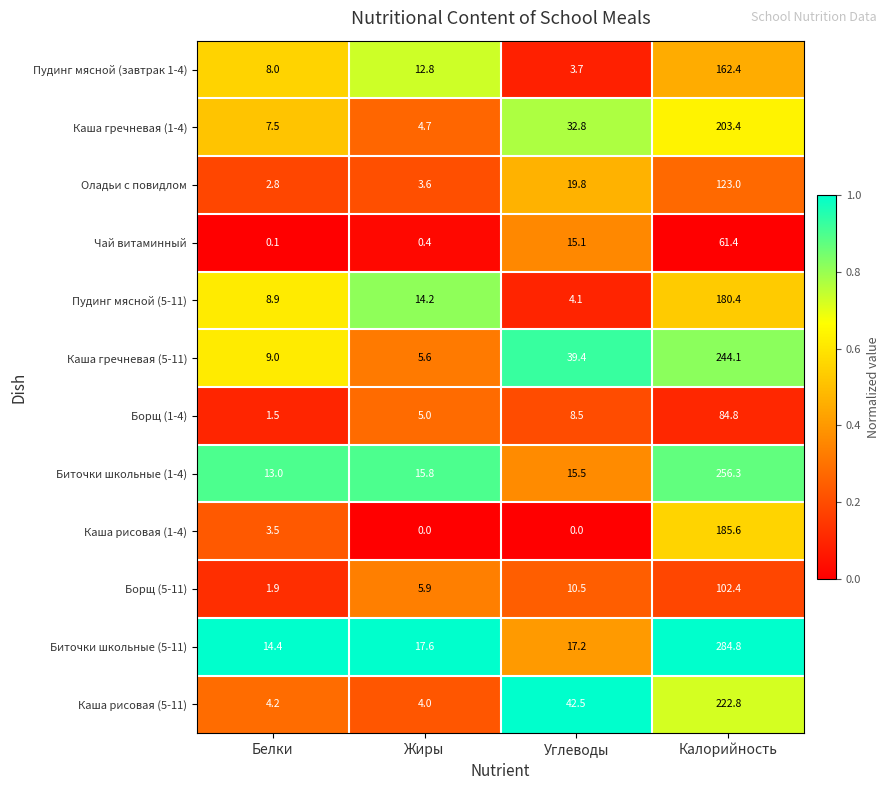

What is the sum of the Каша гречневая (5-11) values at Жиры and Калорийность?

249.7